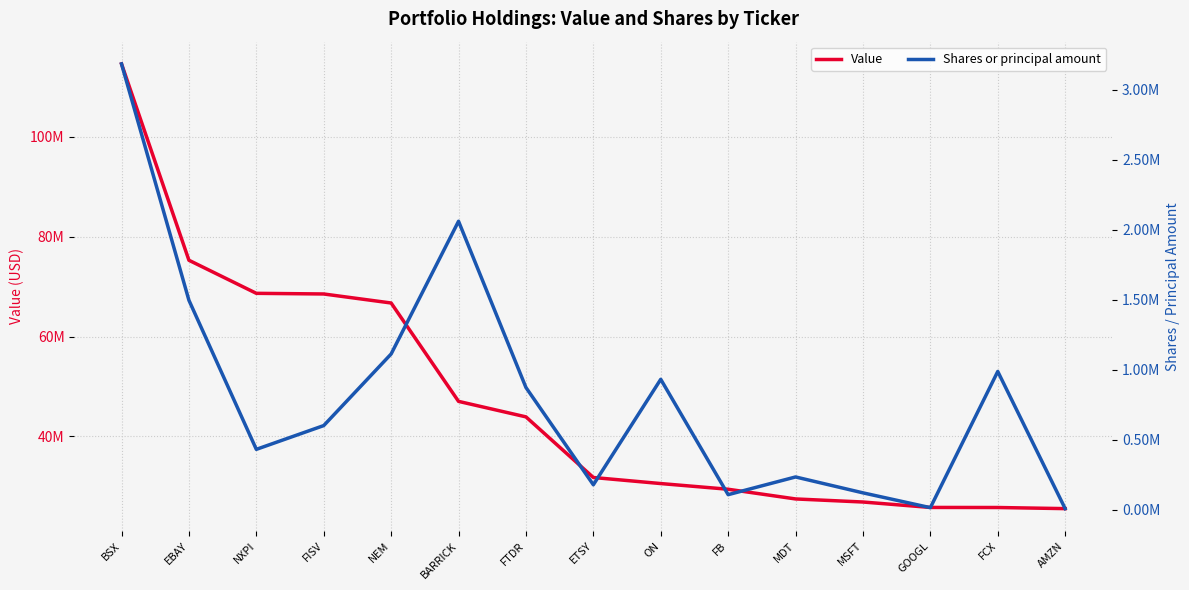

What is the approximate value of Shares or principal amount at ETSY, to the nearest 10?

178260